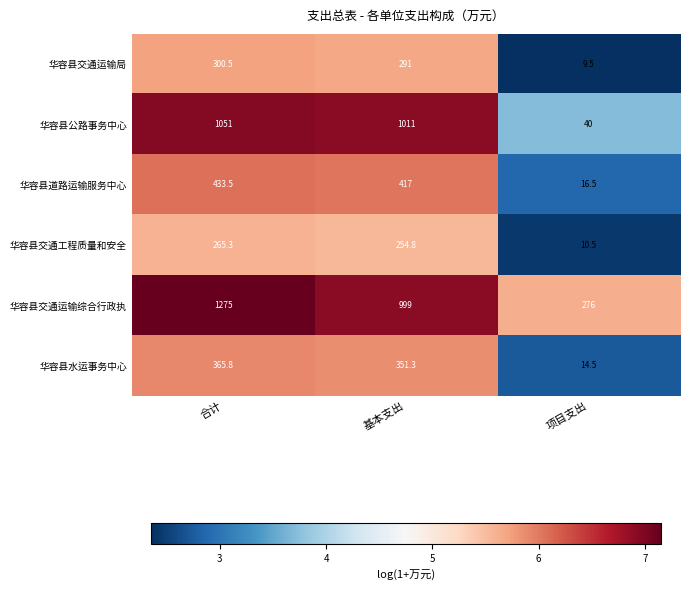

How many categories are shown in the chart?

3